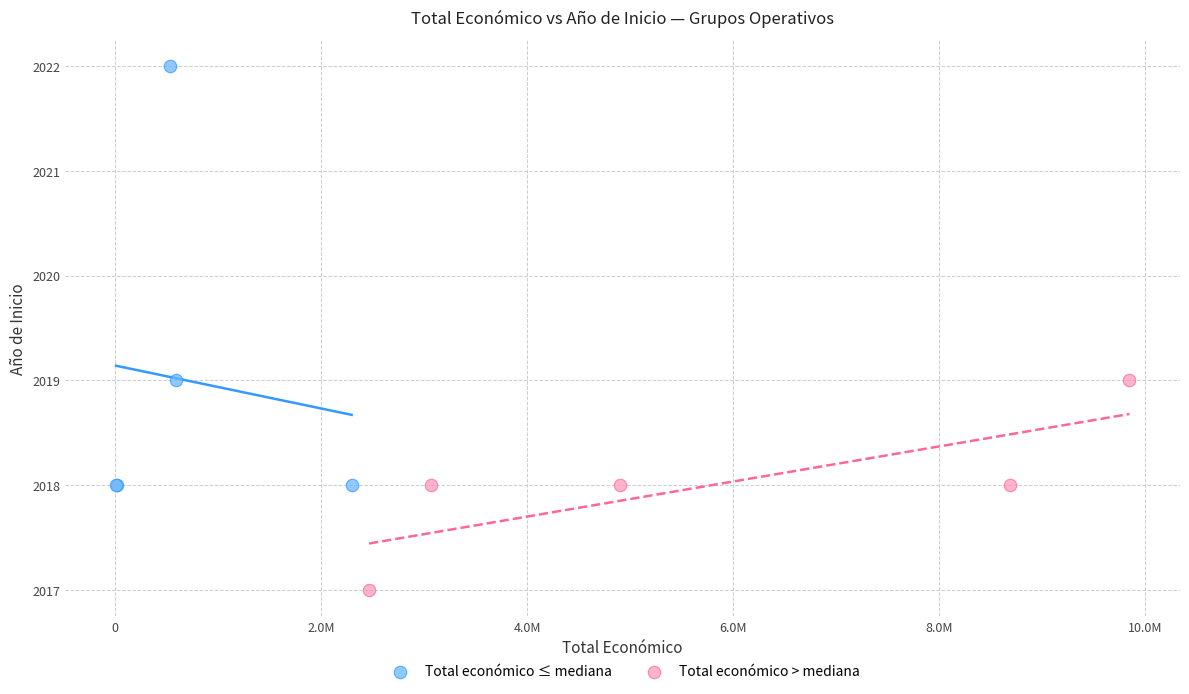

Which series has the largest Y range (max minus min)?

Total económico ≤ mediana